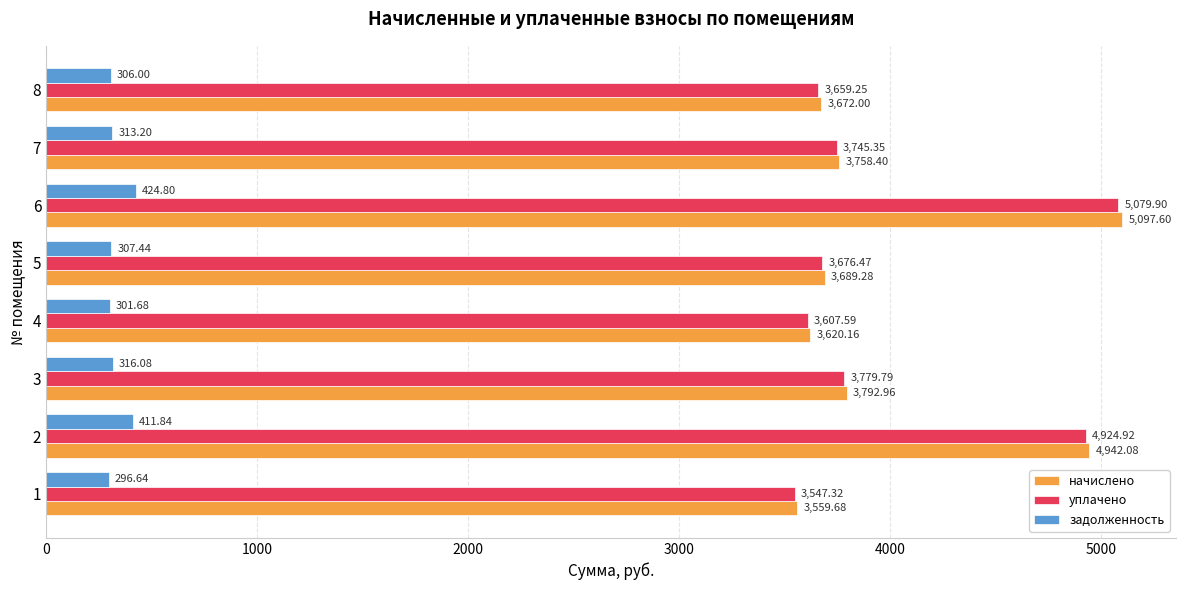

At which category is the sum across all series the highest?

6